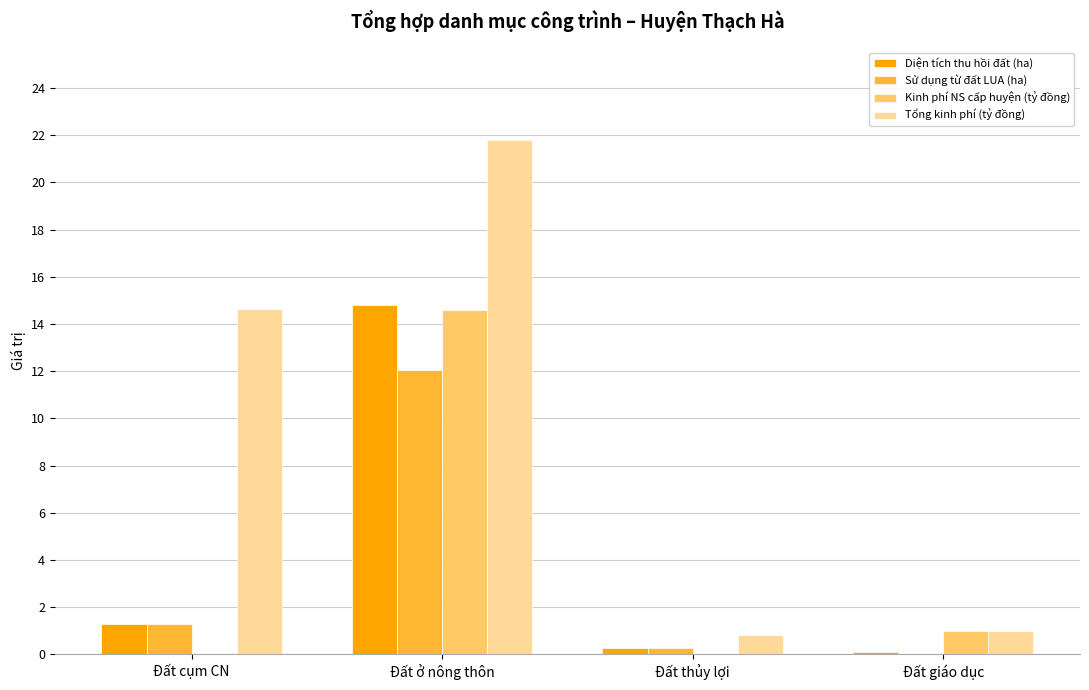

What is the maximum value shown in the chart?

21.8